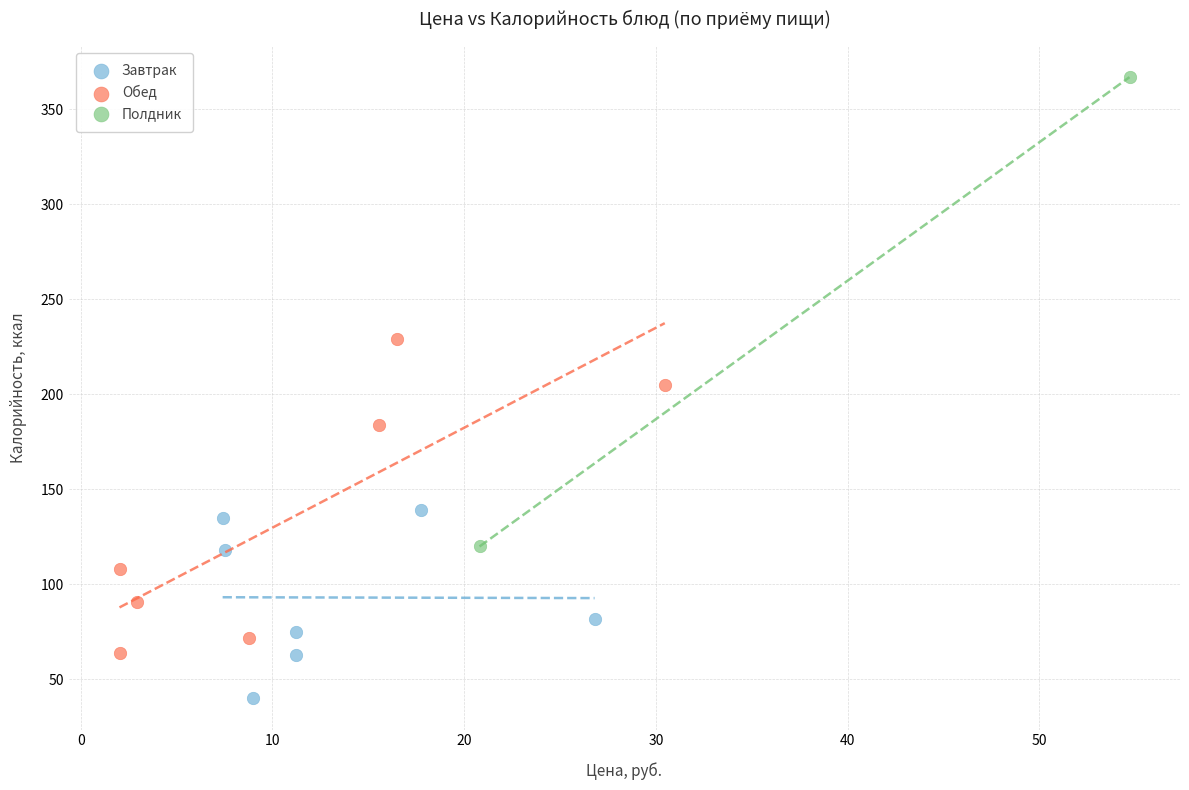

Which series has the largest Y range (max minus min)?

Полдник